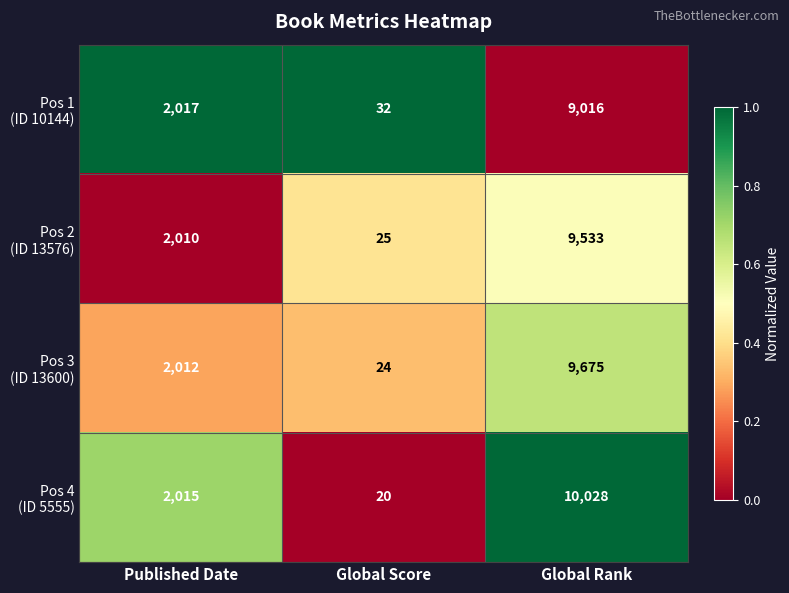

What is the difference between the highest and lowest values at Global Rank?

1012